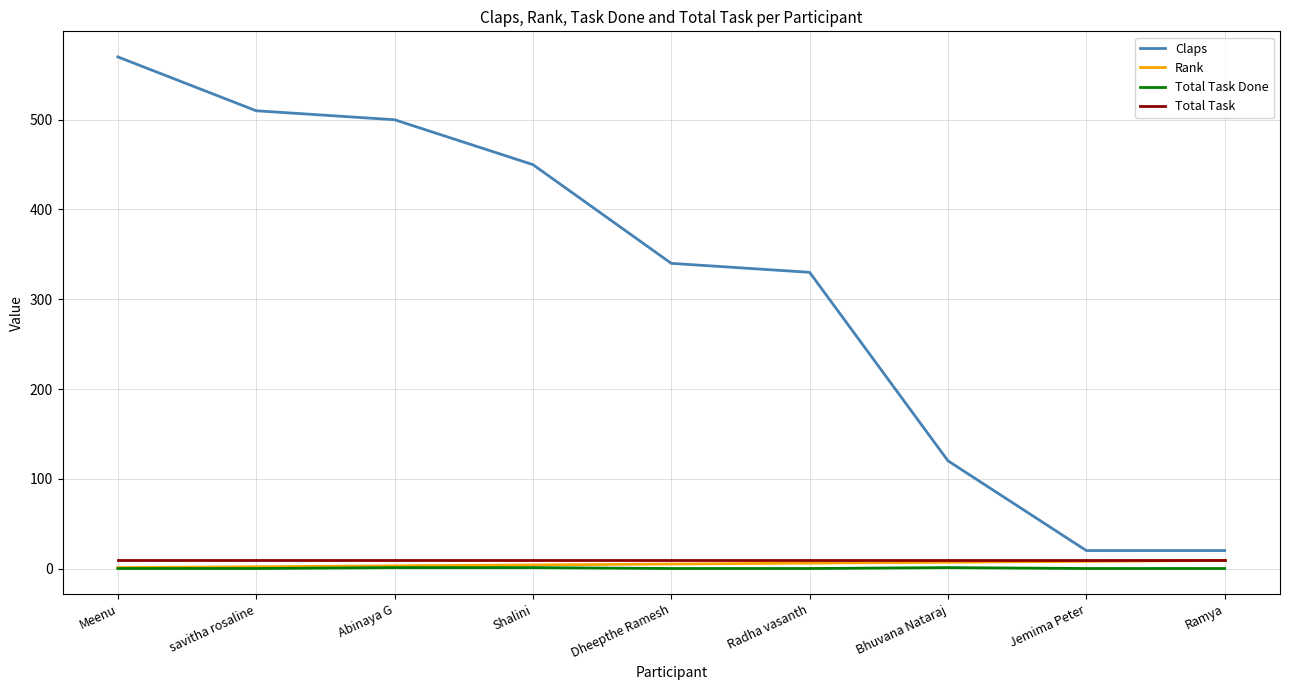

True or false: Total Task Done and Claps intersect in this chart.

False